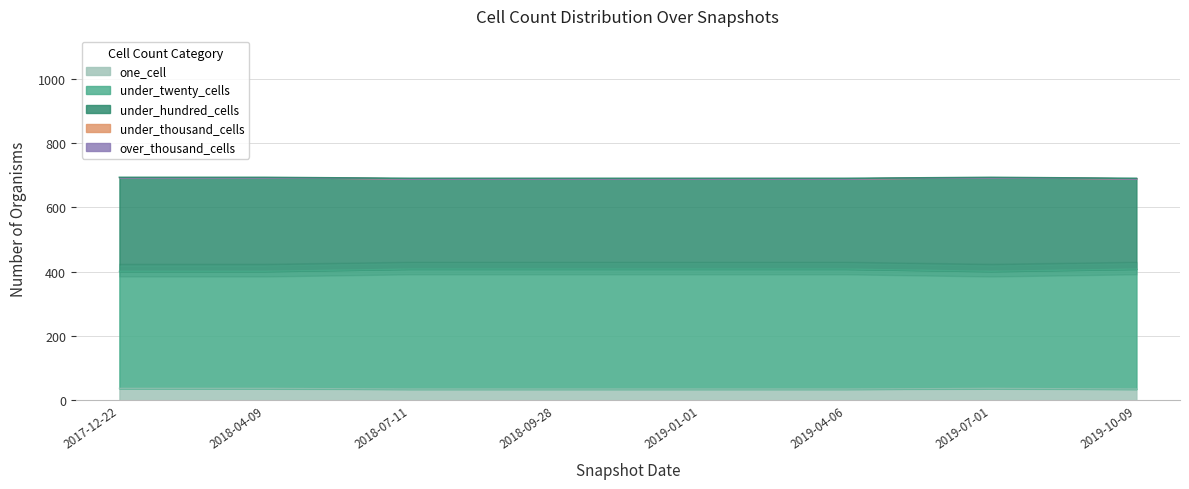

What is the highest value of the one_cell series?

37